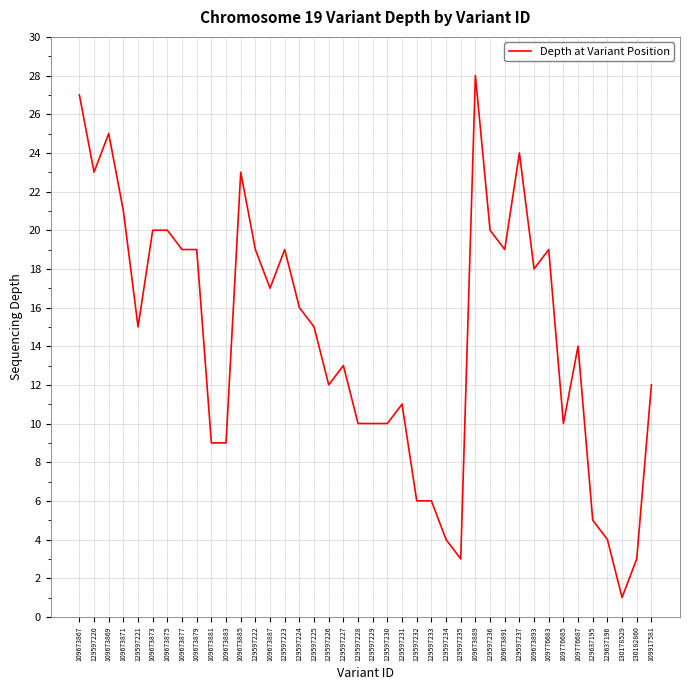

What is the greatest value displayed?

28